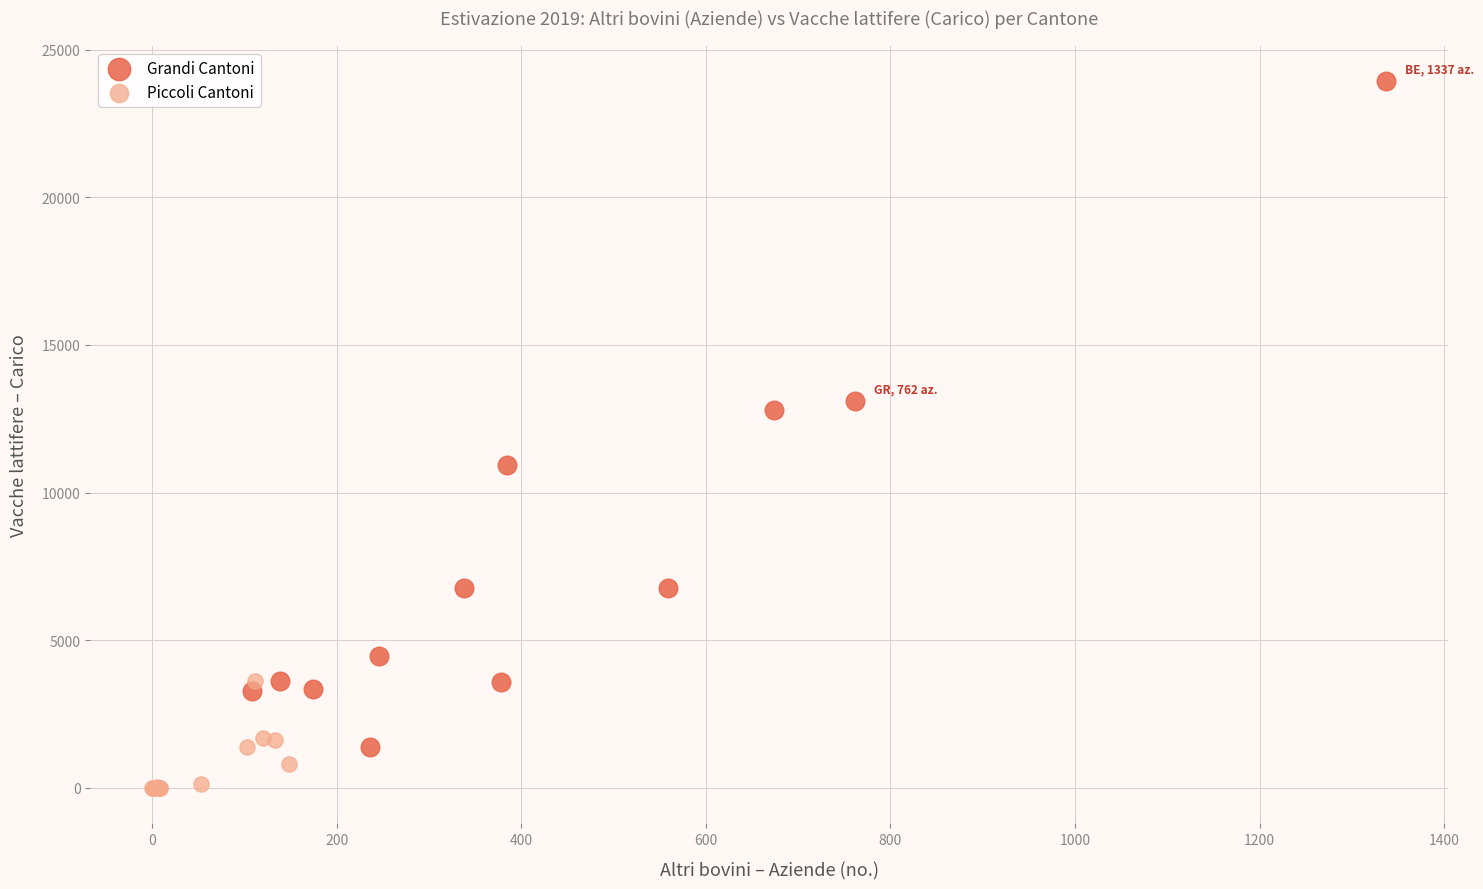

What are all the series names shown in the legend?

Grandi Cantoni, Piccoli Cantoni